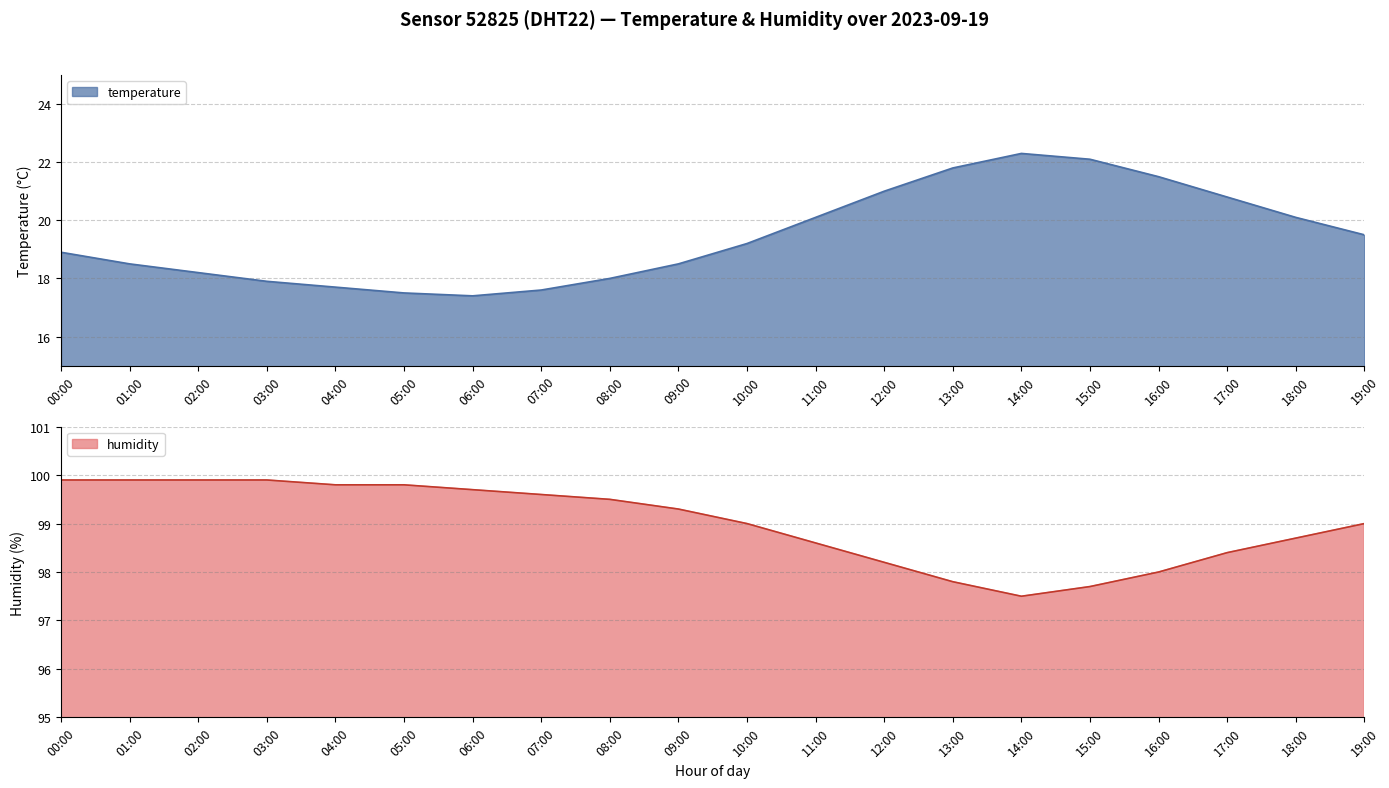

In temperature, how many points are lower than both neighbors (excluding endpoints)?

1